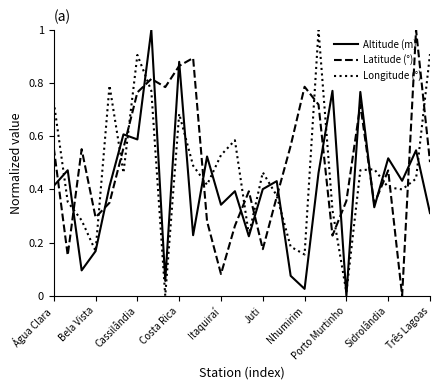

True or false: Latitude (°) and Altitude (m) intersect in this chart.

True